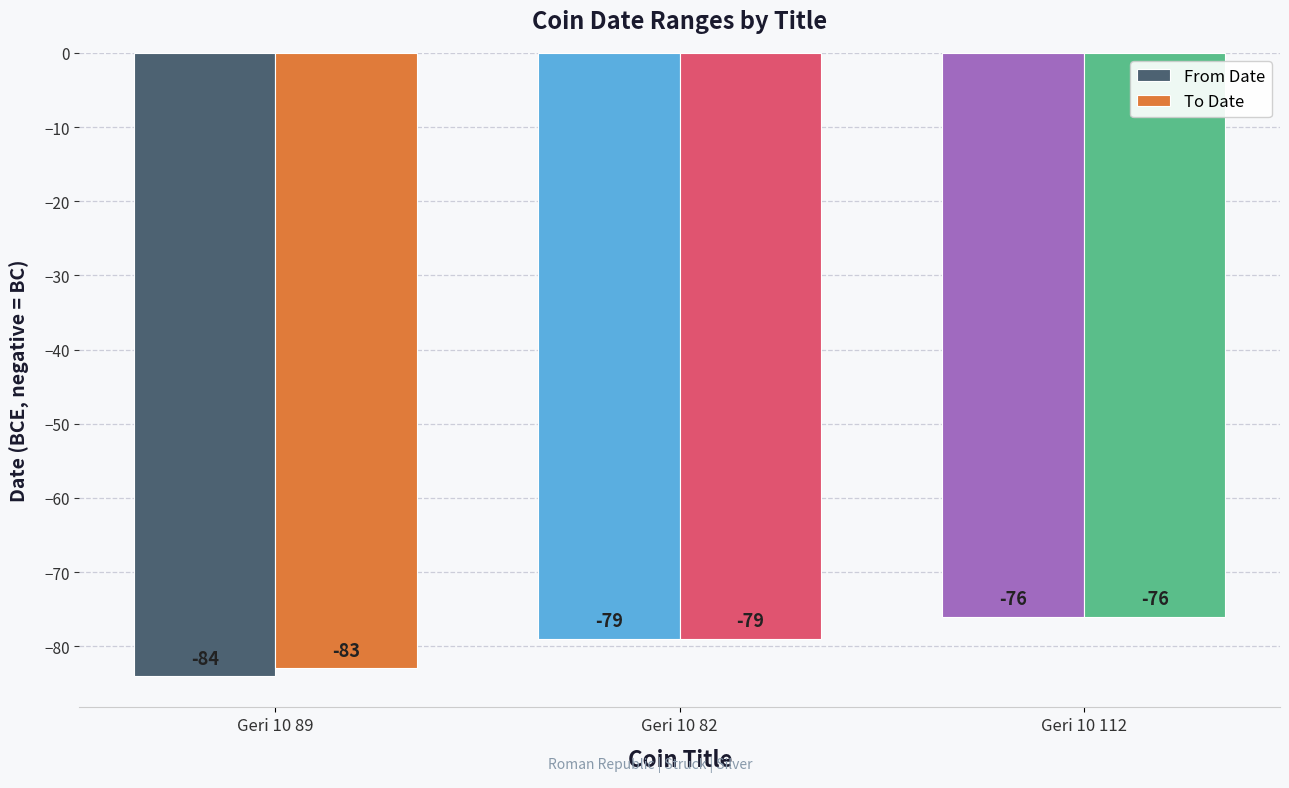

At which category is the sum across all series the highest?

Geri 10 112